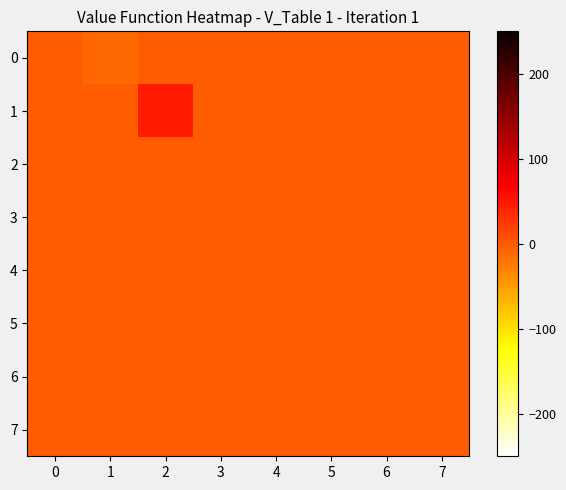

Reading left to right, extract all data points from this chart.

0: 0=-0.6	1=-11.5	2=-0.6	3=-0.6	4=-0.6	5=-0.6	6=-0.6	7=-0.6
1: 0=-0.6	1=-0.6	2=48.5	3=-0.6	4=-0.6	5=-0.6	6=-0.6	7=-0.6
2: 0=-0.6	1=-0.6	2=-0.6	3=-0.6	4=-0.6	5=-0.6	6=-0.6	7=-0.6
3: 0=-0.6	1=-0.6	2=-0.6	3=-0.6	4=-0.6	5=-0.6	6=-0.6	7=-0.6
4: 0=-0.6	1=-0.6	2=-0.6	3=-0.6	4=-0.6	5=-0.6	6=-0.6	7=-0.6
5: 0=-0.6	1=-0.6	2=-0.6	3=-0.6	4=-0.6	5=-0.6	6=-0.6	7=-0.6
6: 0=-0.6	1=-0.6	2=-0.6	3=-0.6	4=-0.6	5=-0.6	6=-0.6	7=-0.6
7: 0=-0.6	1=-0.6	2=-0.6	3=-0.6	4=-0.6	5=-0.6	6=-0.6	7=-0.6